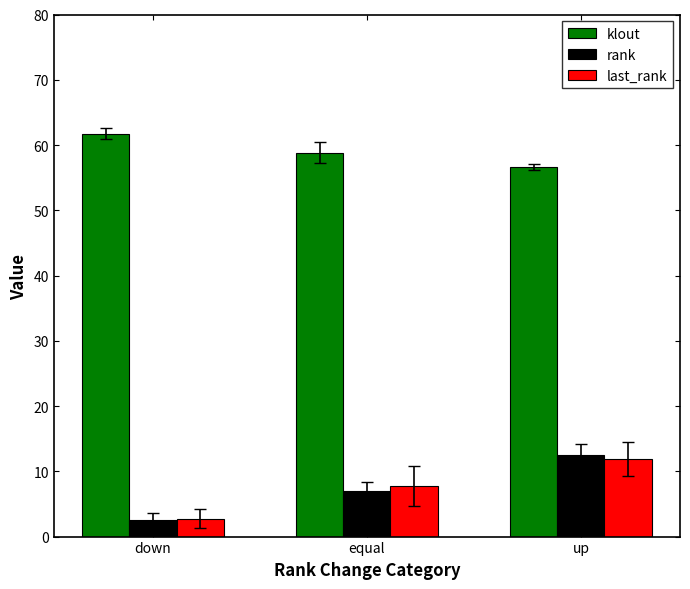

What is the difference between the highest and lowest values at up?

44.8